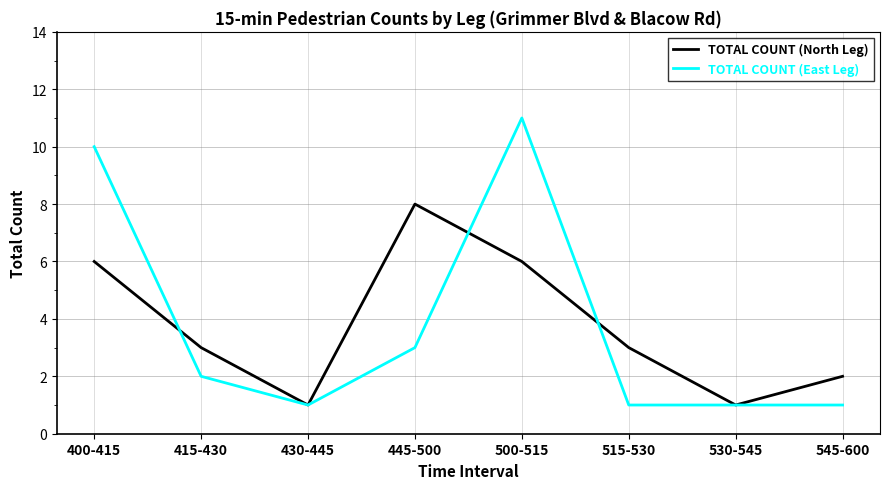

At 400-415, list the series in order from smallest to largest.

TOTAL COUNT (North Leg), TOTAL COUNT (East Leg)